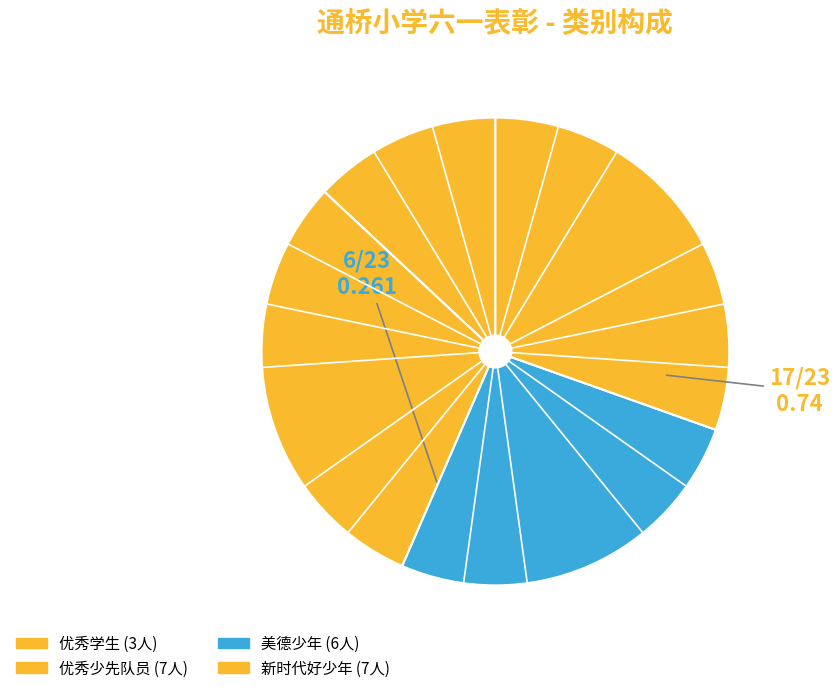

What is the smallest slice in the pie chart?

优秀学生